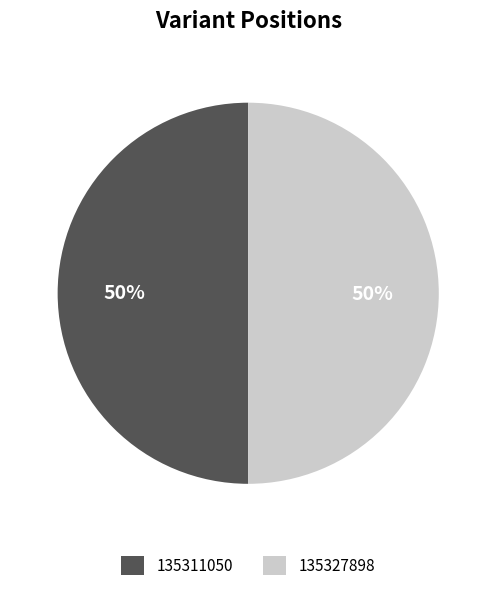

Is the sum of 135327898 and 135311050 greater than half?

Yes